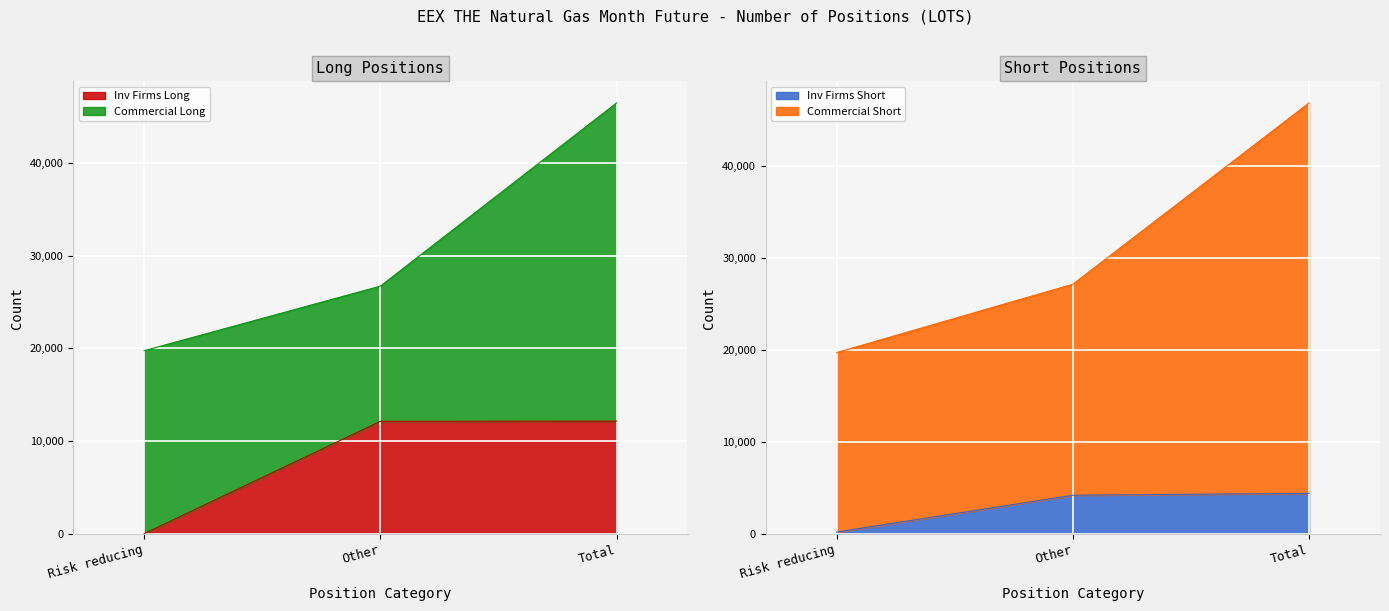

What is the total value across all series at Total?

63045